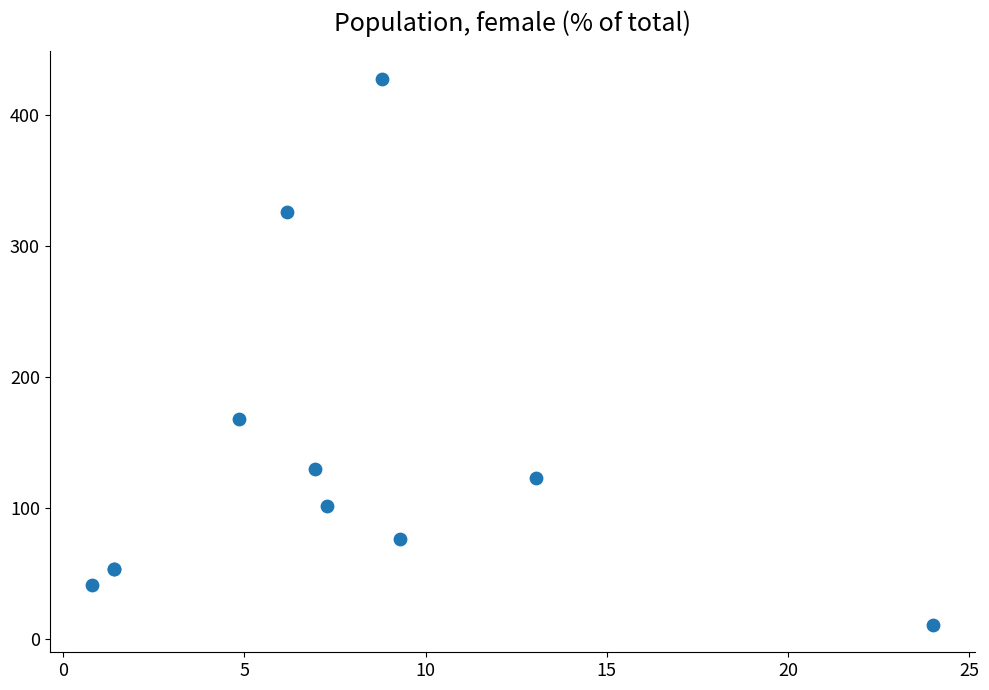

What Y value in the scatter plot is closest to 219?

168.0